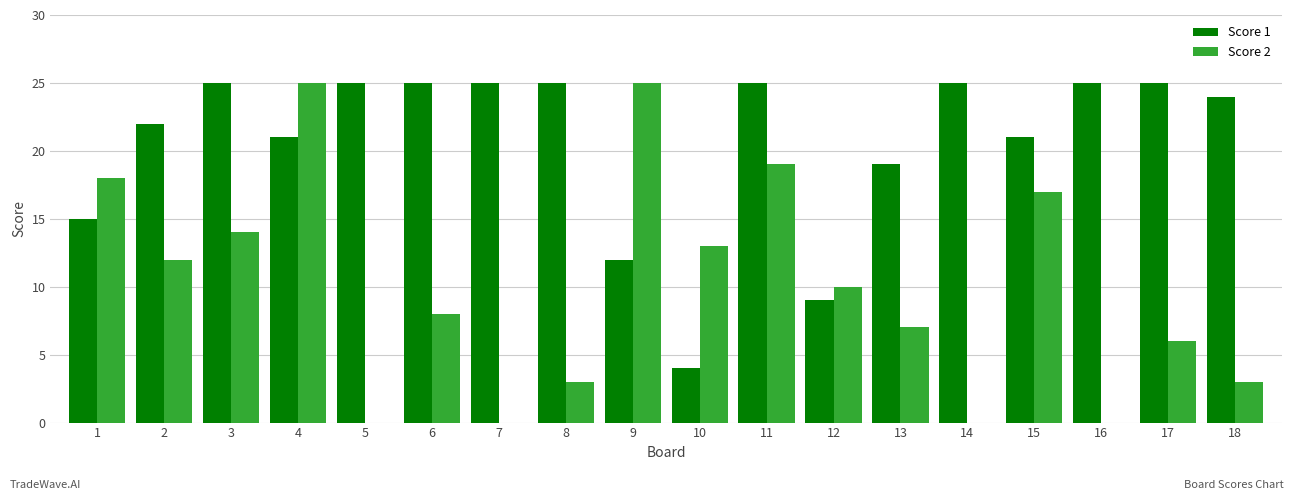

What is the approximate value of Score 2 at 1?

18